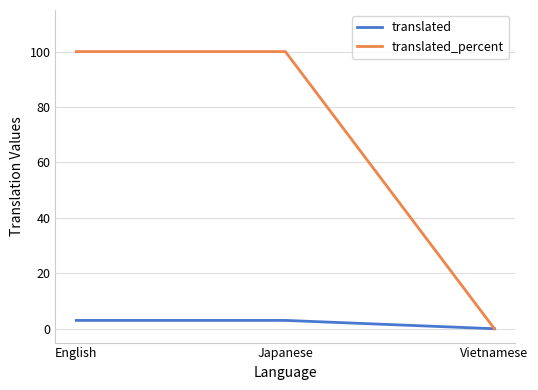

What is the maximum value shown in the chart?

100